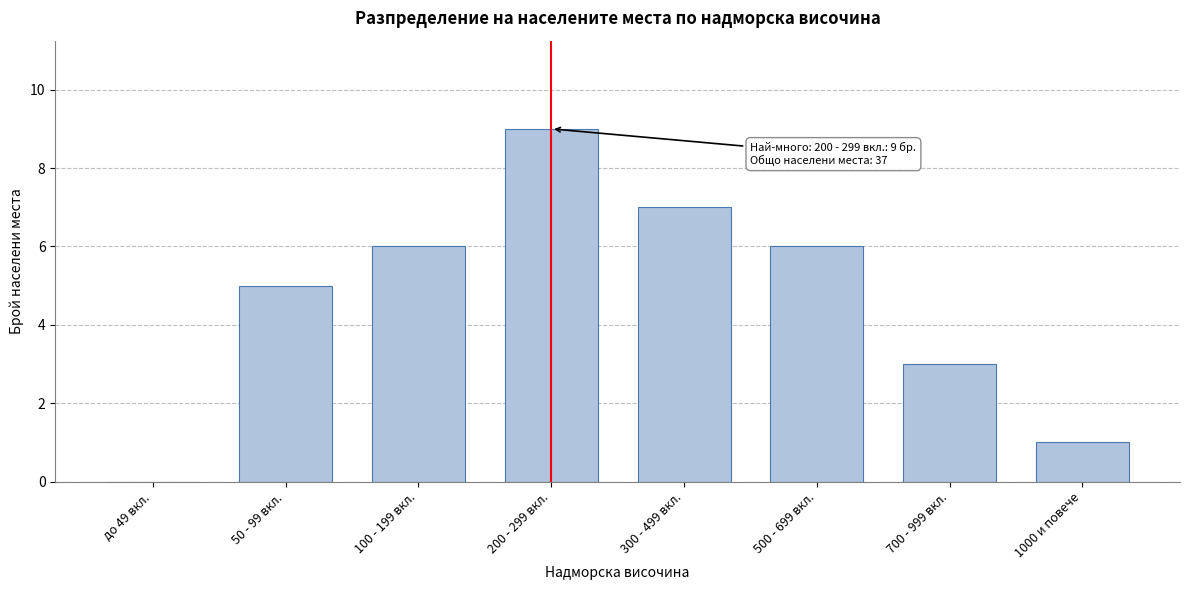

Reading right to left, extract all data points from this chart.

1000 и повече=1	700 - 999 вкл.=3	500 - 699 вкл.=6	300 - 499 вкл.=7	200 - 299 вкл.=9	100 - 199 вкл.=6	50 - 99 вкл.=5	до 49 вкл.=0